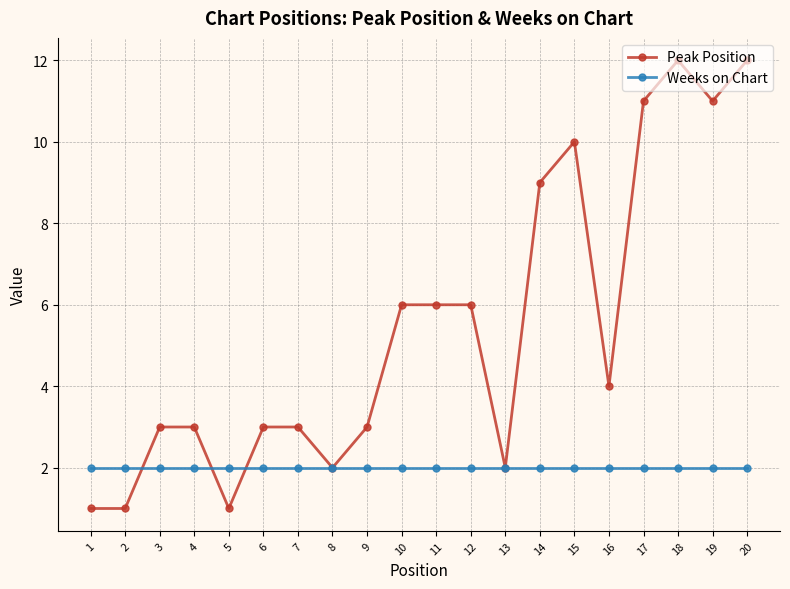

Between 1 and 4, which series saw the biggest shift?

Peak Position